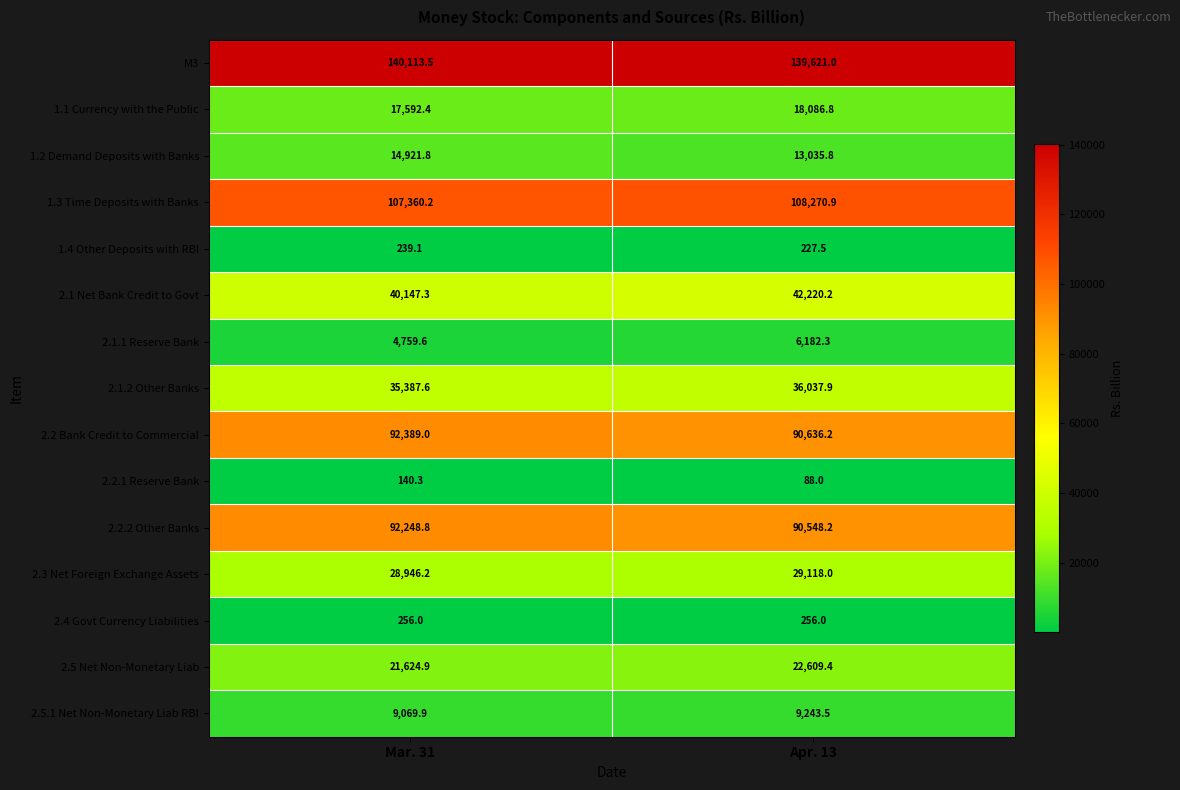

Which category has the highest value in the 2.5 Net Non-Monetary Liab series?

Apr. 13